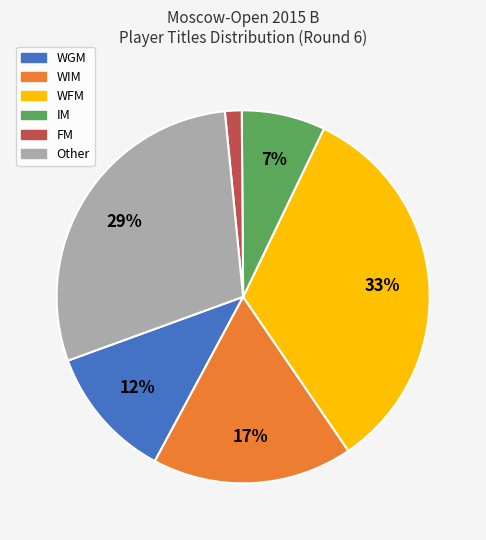

Combined, do WIM and WGM account for over 50%?

No